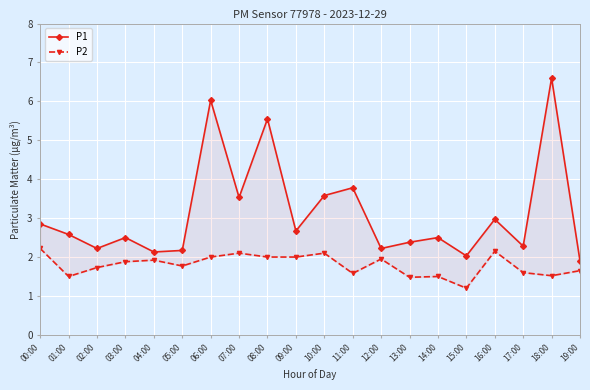

Is it true that P1 equals 1.9 at 19:00?

True